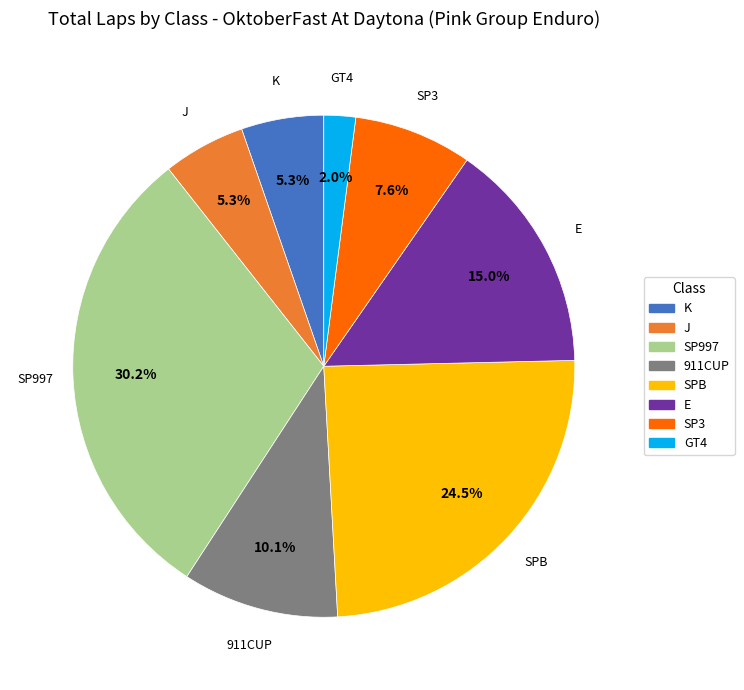

Does any single category account for the majority?

No